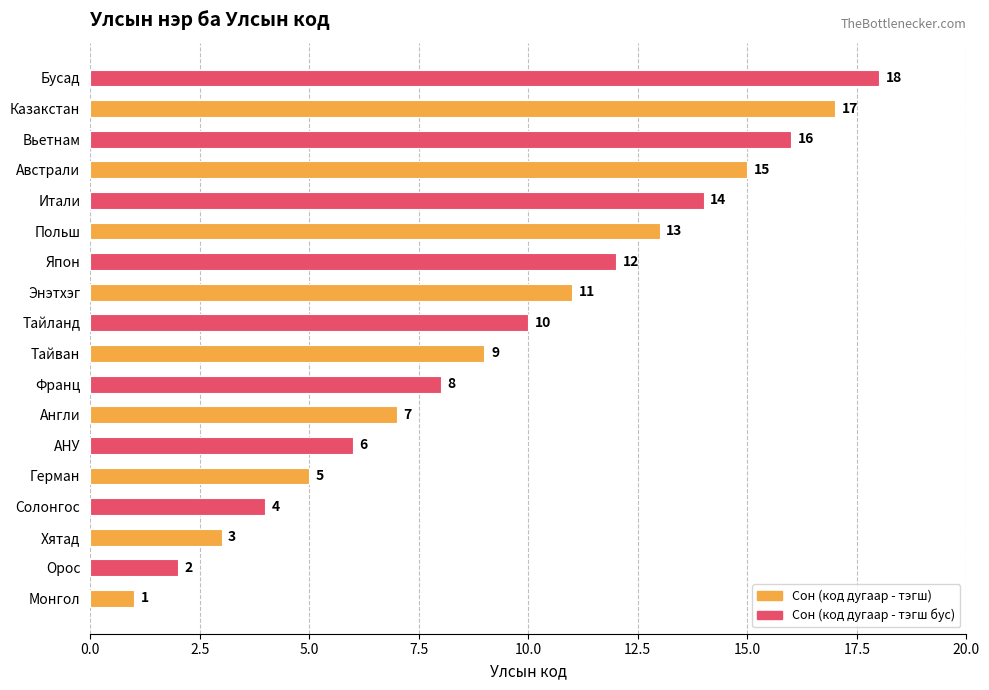

What is the difference between the maximum and minimum values?

17